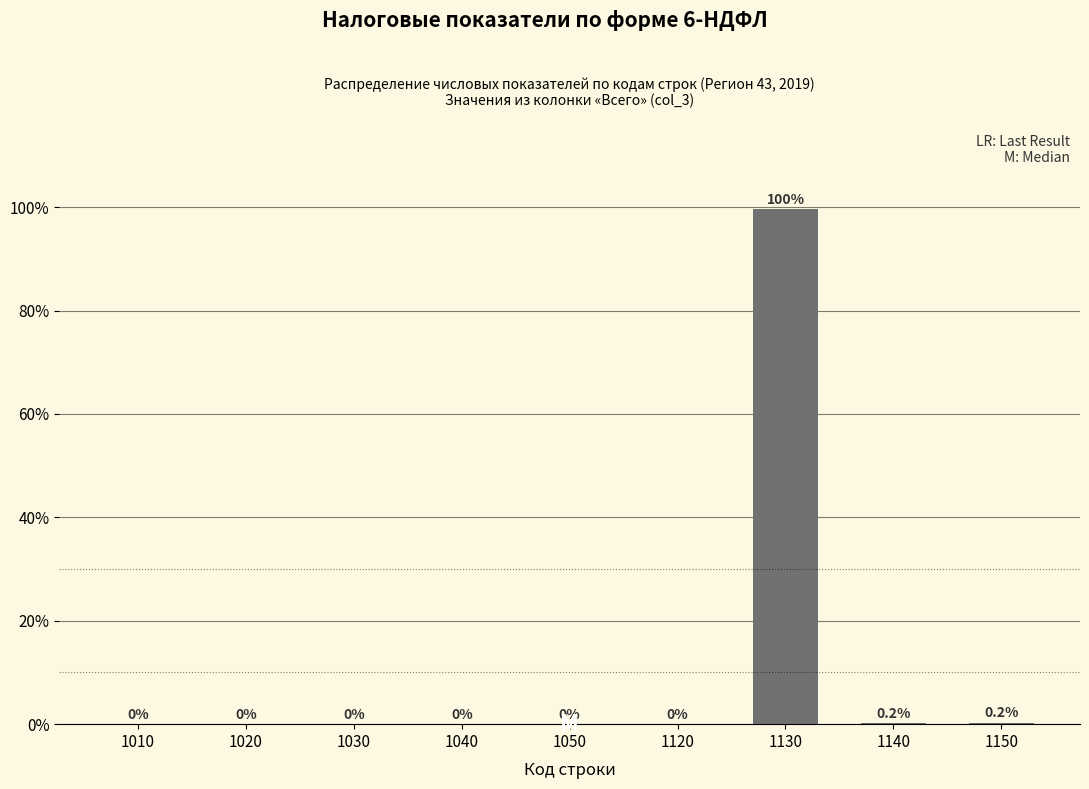

True or false: the data shows 0.0 at 1120.

True